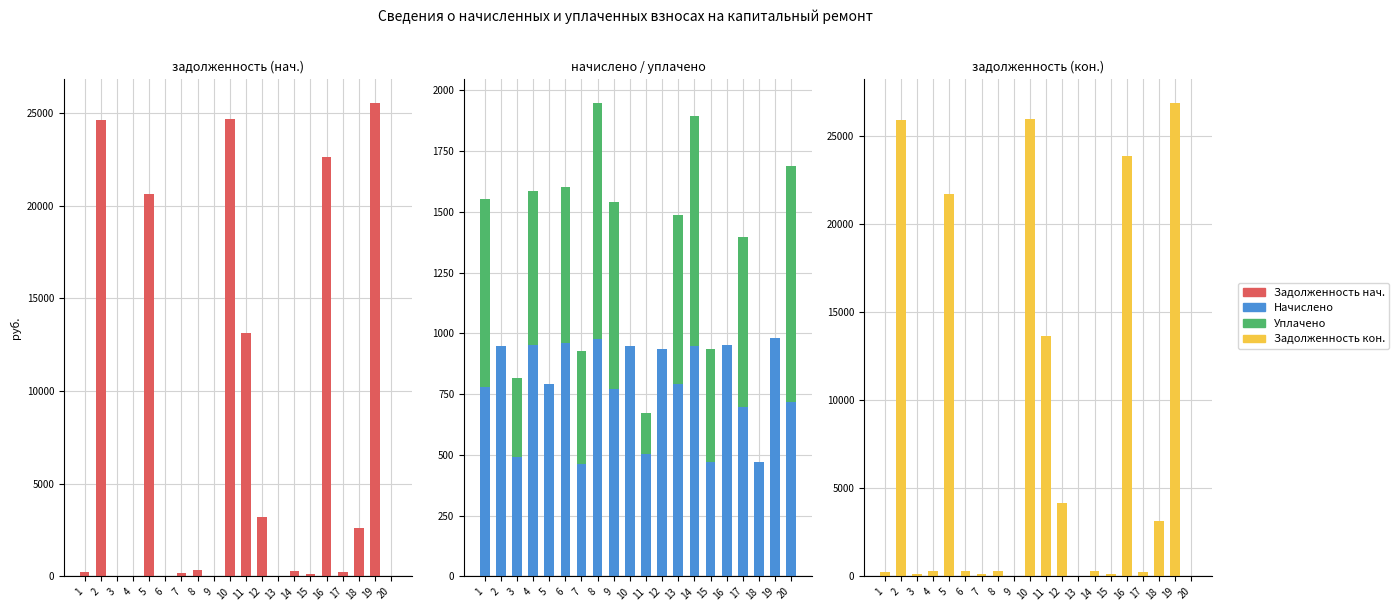

What is the difference between the highest and lowest values at 18?

3136.5